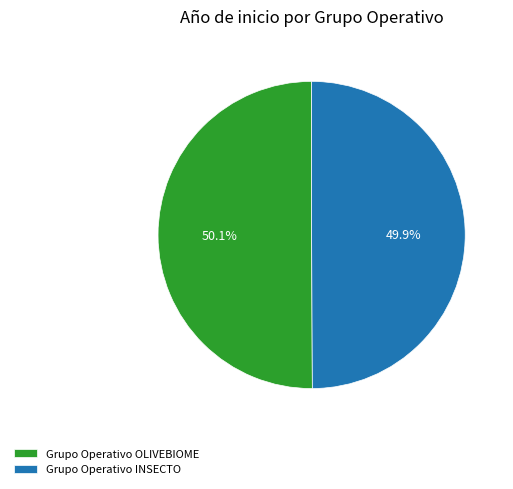

What percentage is the Grupo Operativo INSECTO slice, to the nearest percent?

50%